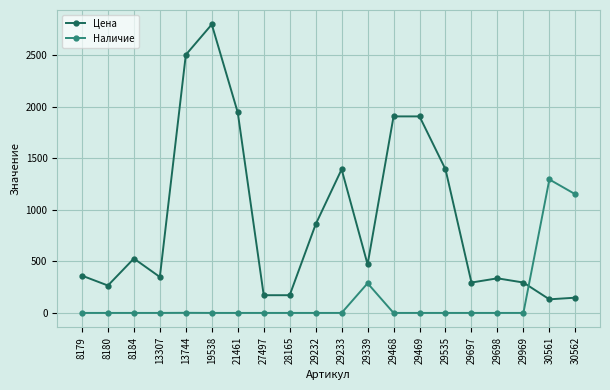

What is the total value across all series at 29233?

1394